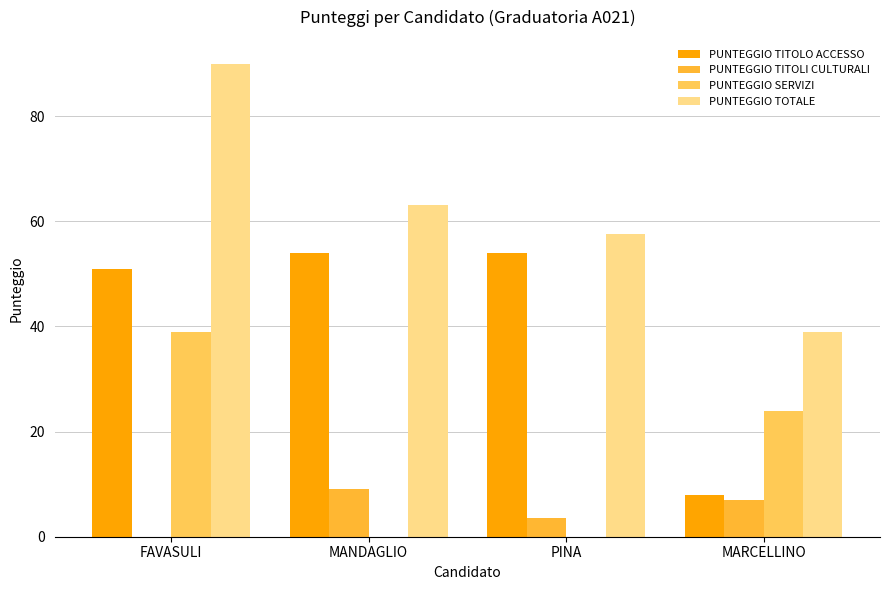

Reading right to left, what are all the values shown in this chart?

PUNTEGGIO TITOLO ACCESSO: MARCELLINO=8.0	PINA=54.0	MANDAGLIO=54.0	FAVASULI=51.0
PUNTEGGIO TITOLI CULTURALI: MARCELLINO=7.0	PINA=3.5	MANDAGLIO=9.0	FAVASULI=0.0
PUNTEGGIO SERVIZI: MARCELLINO=24.0	PINA=0.0	MANDAGLIO=0.0	FAVASULI=39.0
PUNTEGGIO TOTALE: MARCELLINO=39.0	PINA=57.5	MANDAGLIO=63.0	FAVASULI=90.0